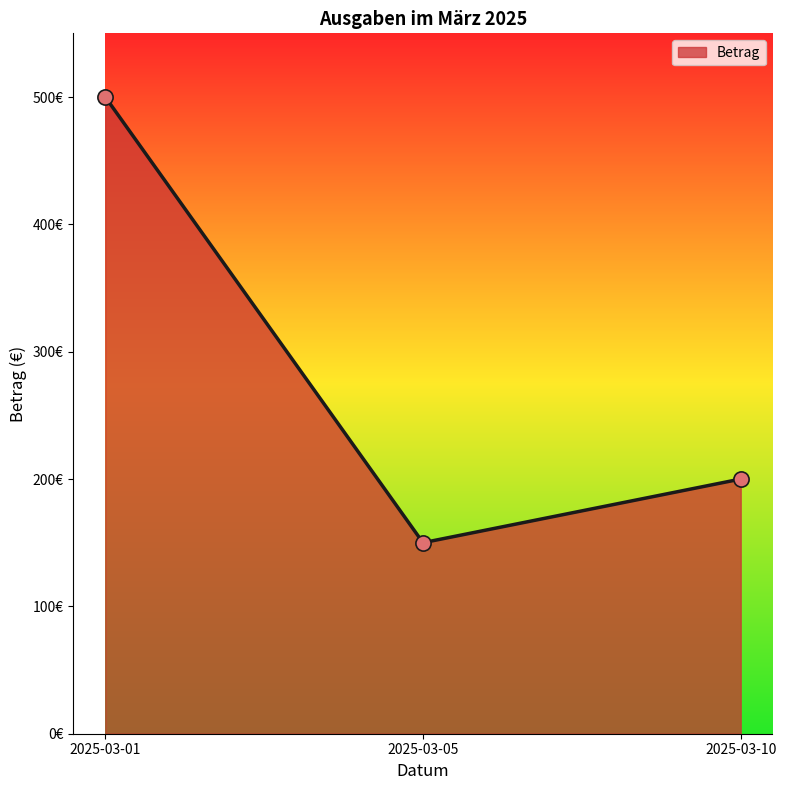

Approximately how many times larger is the value at 2025-03-10 compared to 2025-03-05?

1.3